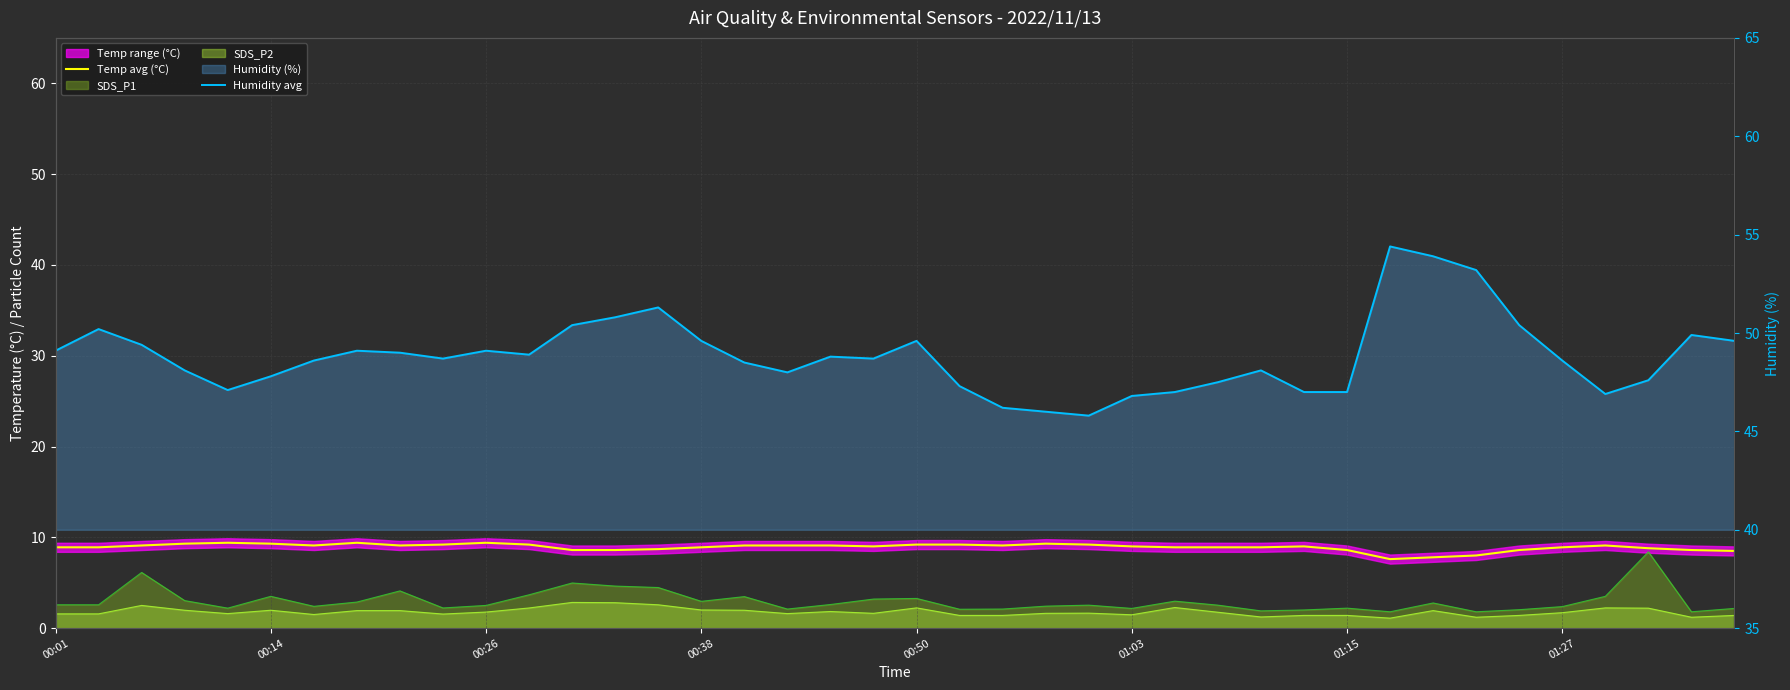

What position from the left is 12?

13